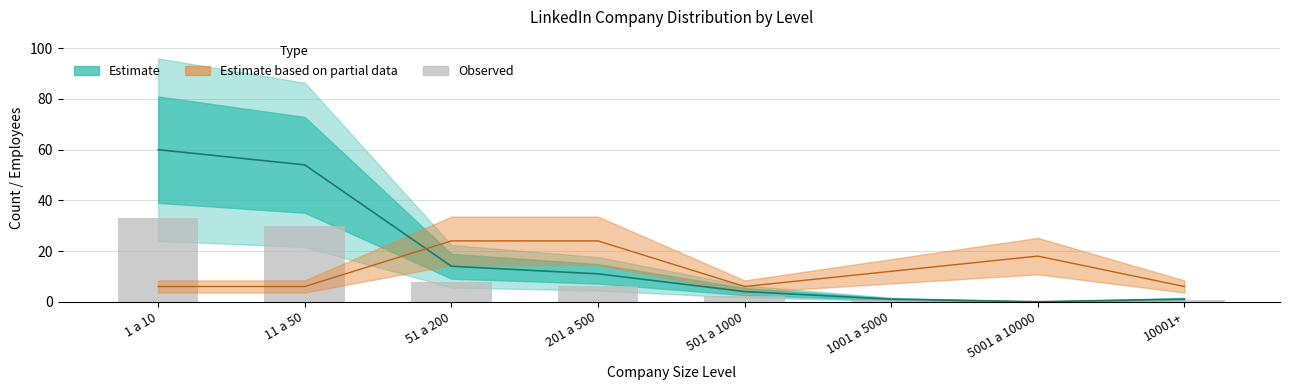

Which has a higher value, 10001+ or 5001 a 10000?

10001+